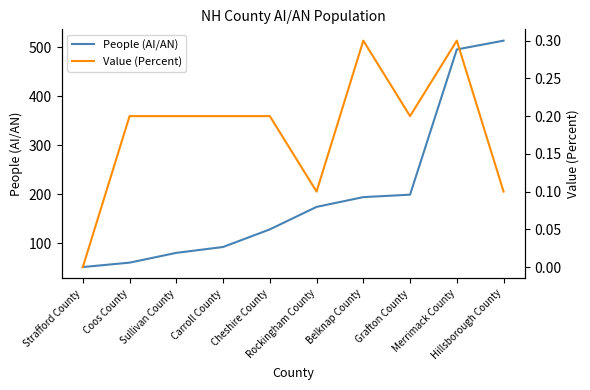

True or false: Value (Percent) and People (AI/AN) cross at least once.

False